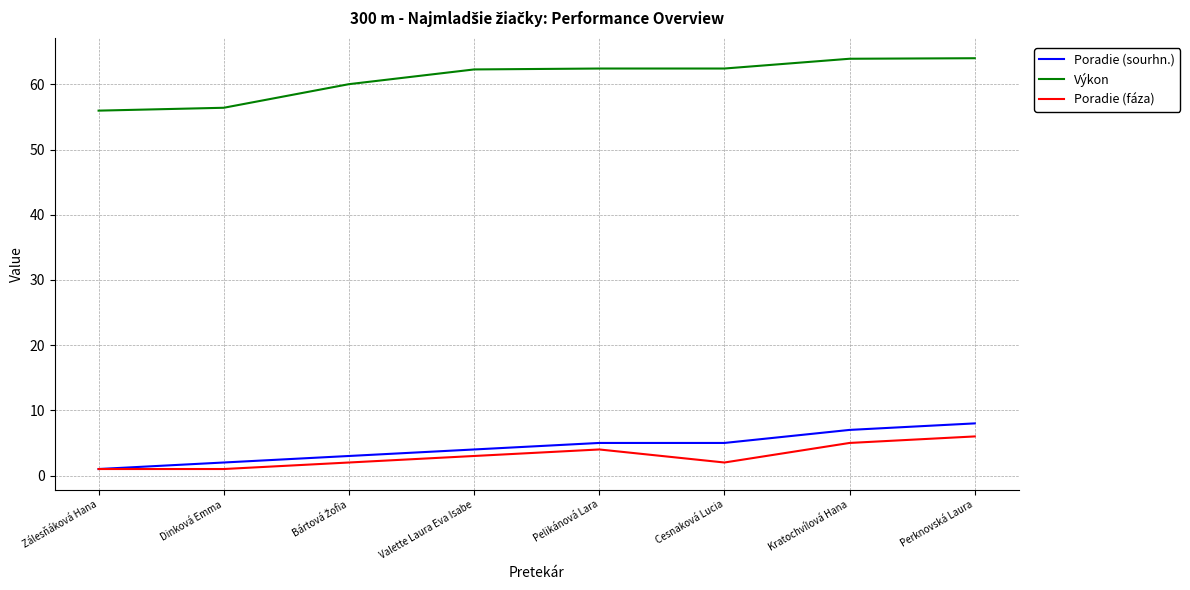

What position from the right is Pelikánová Lara?

4